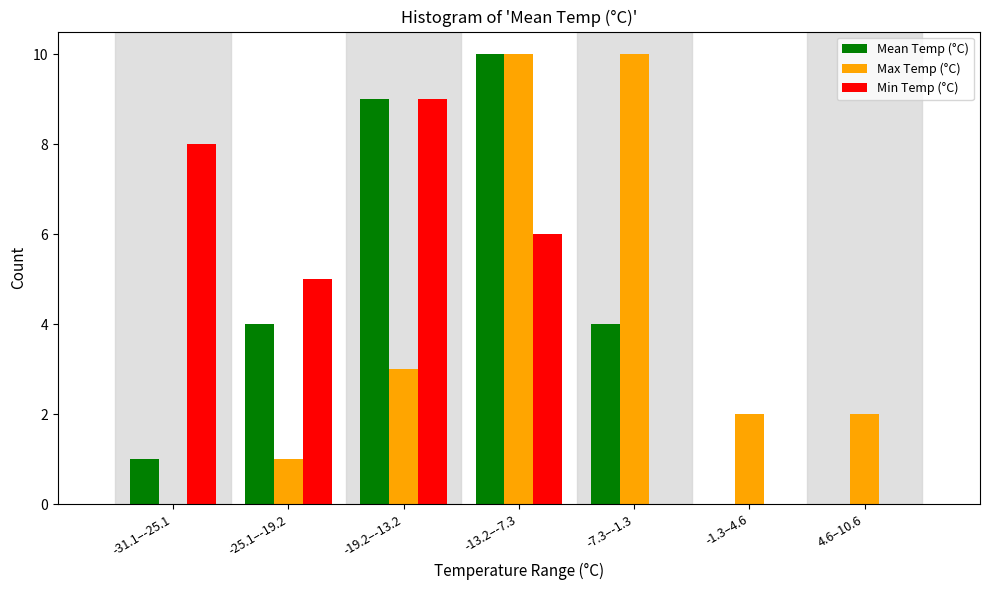

Reading left to right, extract all data points from this chart.

Mean Temp (°C): -31.1–-25.1=1	-25.1–-19.2=4	-19.2–-13.2=9	-13.2–-7.3=10	-7.3–-1.3=4	-1.3–4.6=0	4.6–10.6=0
Max Temp (°C): -31.1–-25.1=0	-25.1–-19.2=1	-19.2–-13.2=3	-13.2–-7.3=10	-7.3–-1.3=10	-1.3–4.6=2	4.6–10.6=2
Min Temp (°C): -31.1–-25.1=8	-25.1–-19.2=5	-19.2–-13.2=9	-13.2–-7.3=6	-7.3–-1.3=0	-1.3–4.6=0	4.6–10.6=0